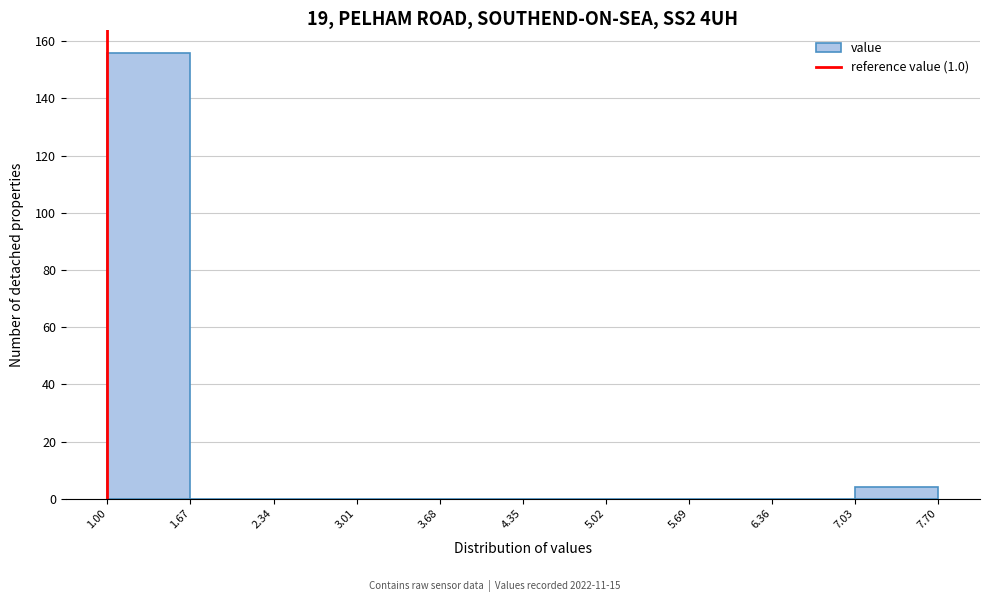

Reading left to right, list every bar in this chart as the range it spans on the x-axis followed by its height. The values are not printed on the chart, so give them approximately, as read against the axis.

1.00 to 1.67: 156
1.67 to 2.34: 0
2.34 to 3.01: 0
3.01 to 3.68: 0
3.68 to 4.35: 0
4.35 to 5.02: 0
5.02 to 5.69: 0
5.69 to 6.36: 0
6.36 to 7.03: 0
7.03 to 7.70: 4